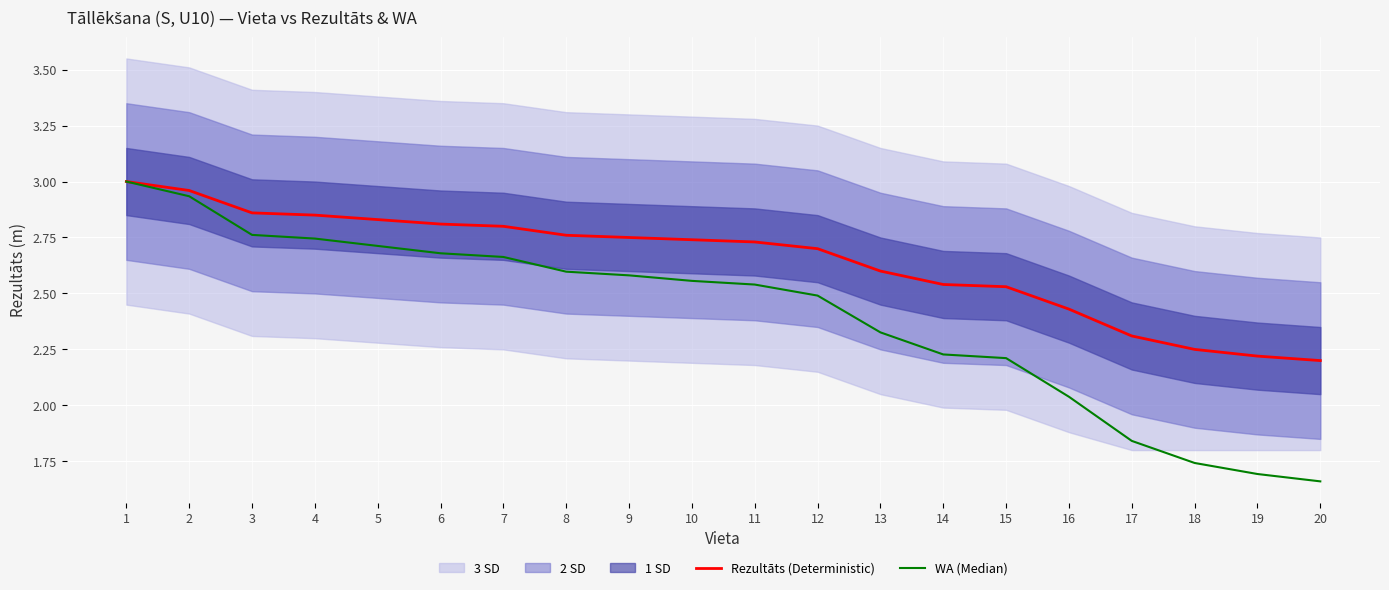

At how many categories does at least one series exceed 2?

20